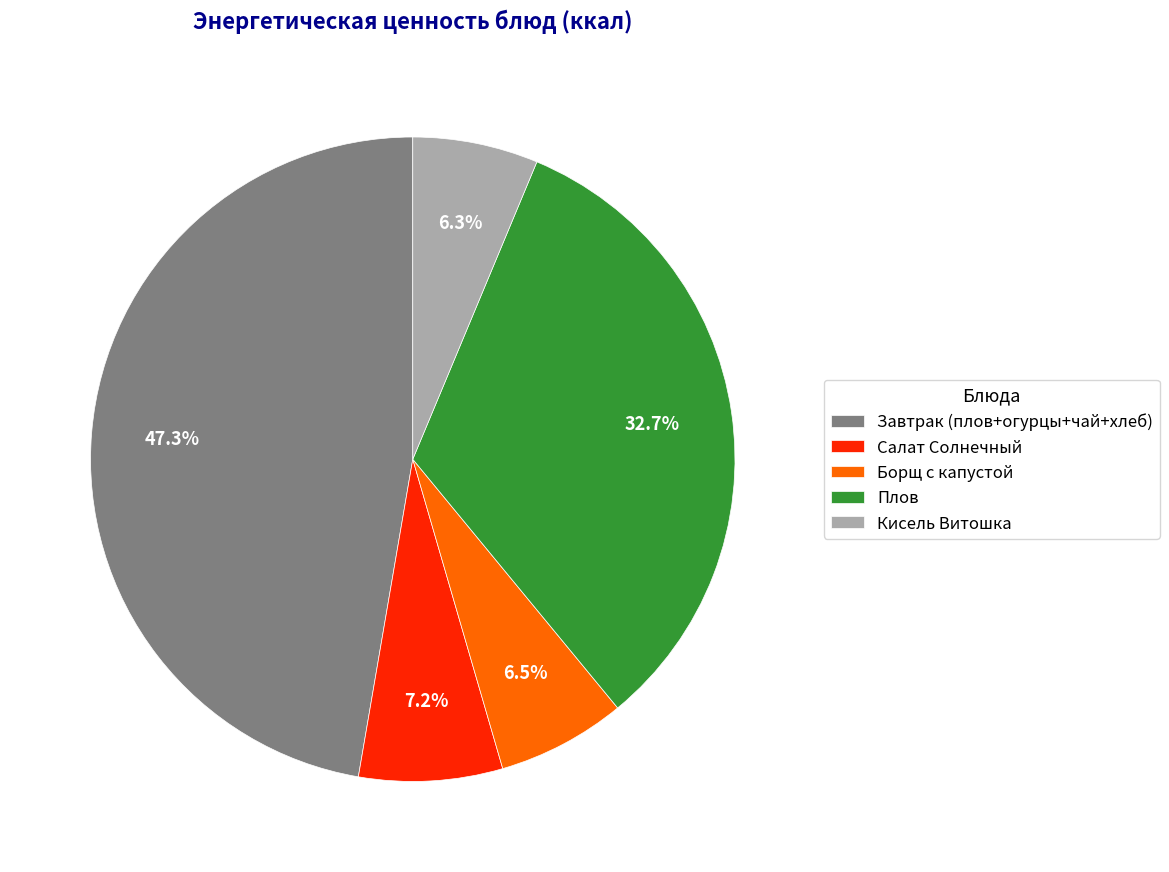

Which has a higher value, Салат Солнечный or Завтрак (плов+огурцы+чай+хлеб)?

Завтрак (плов+огурцы+чай+хлеб)